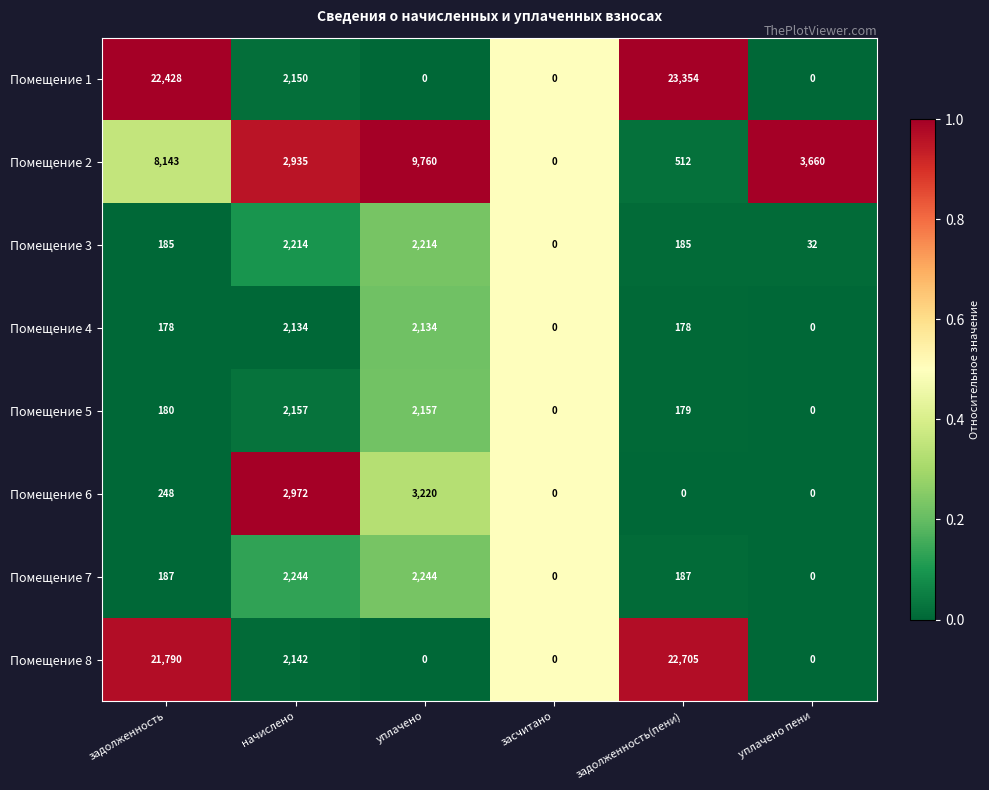

What is the difference between the highest and lowest values at задолженность?

22250